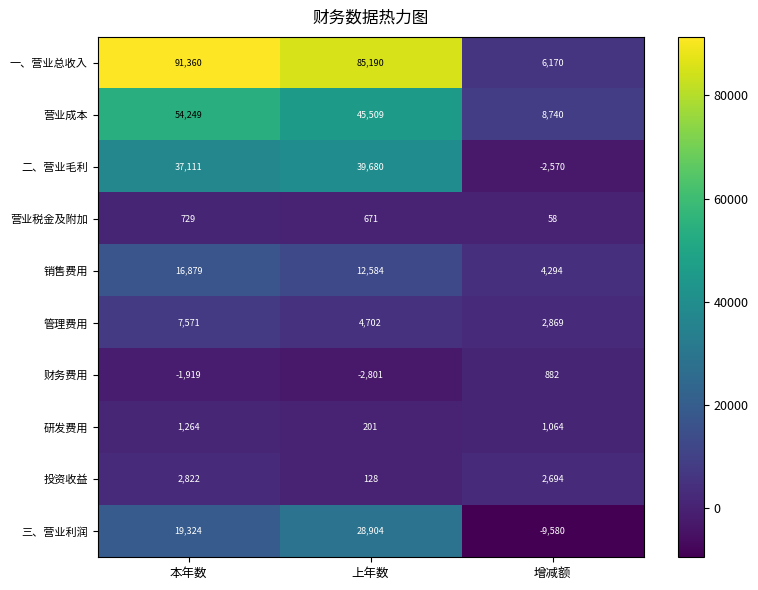

The value of 二、营业毛利 at 增减额 is -1094. True or false?

False